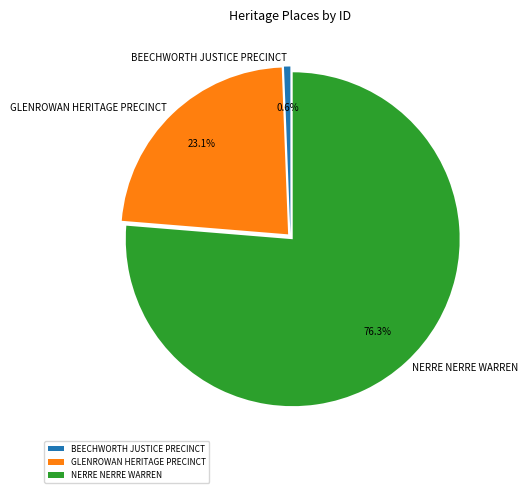

To the nearest percent, what portion does GLENROWAN HERITAGE PRECINCT represent?

23%